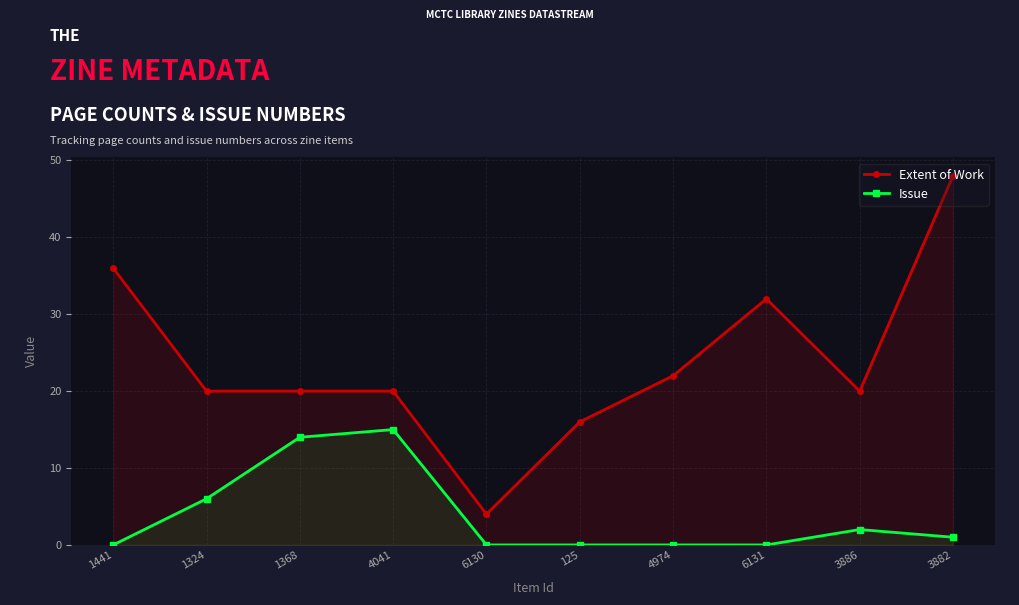

What is the spread (max minus min) of values at 3882?

47